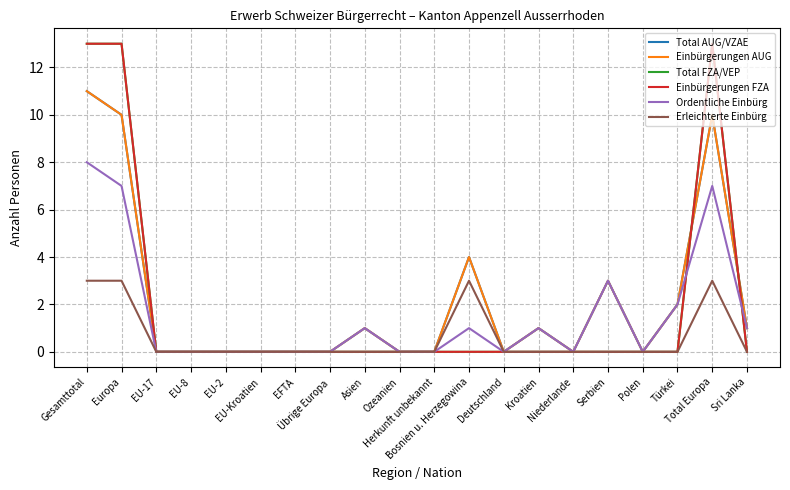

Does the chart display data point markers on the line(s)?

No